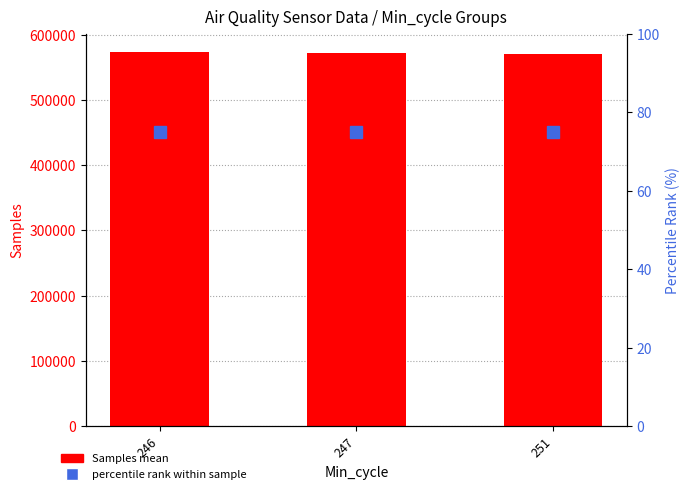

Read the Samples mean value at 251, to the nearest 10.

570980